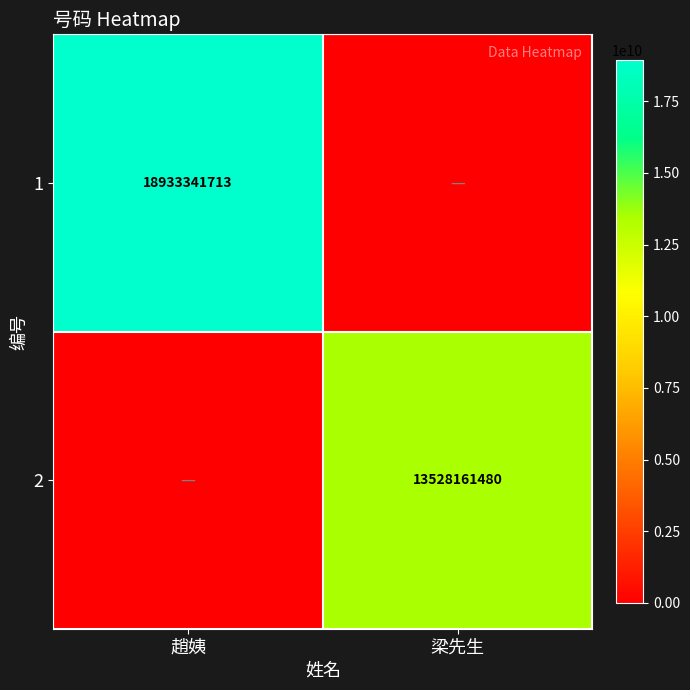

The value of 1 at 趙姨 is 18933341713. True or false?

True